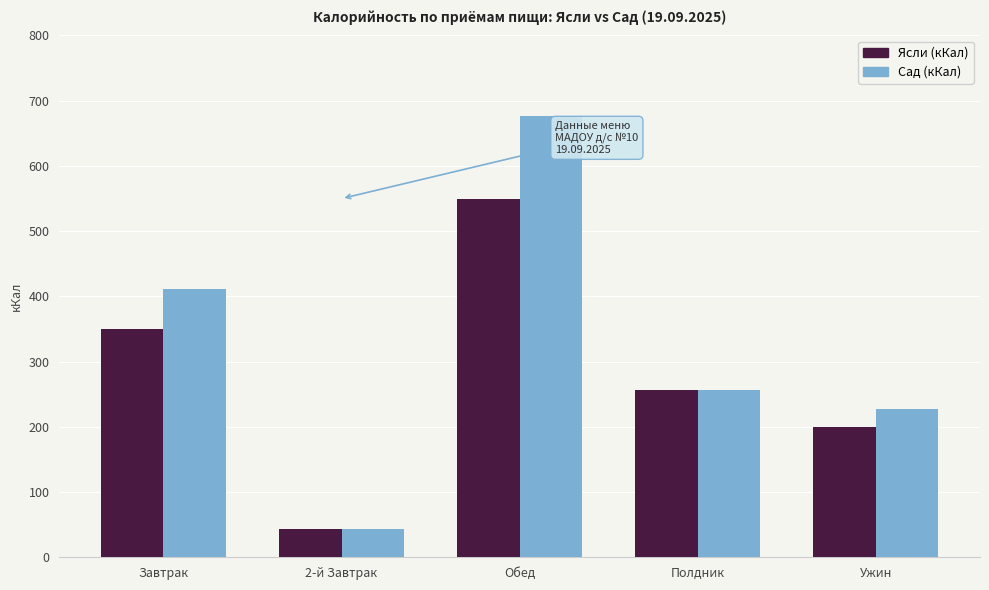

Which series has the largest range (max minus min)?

Сад (кКал)